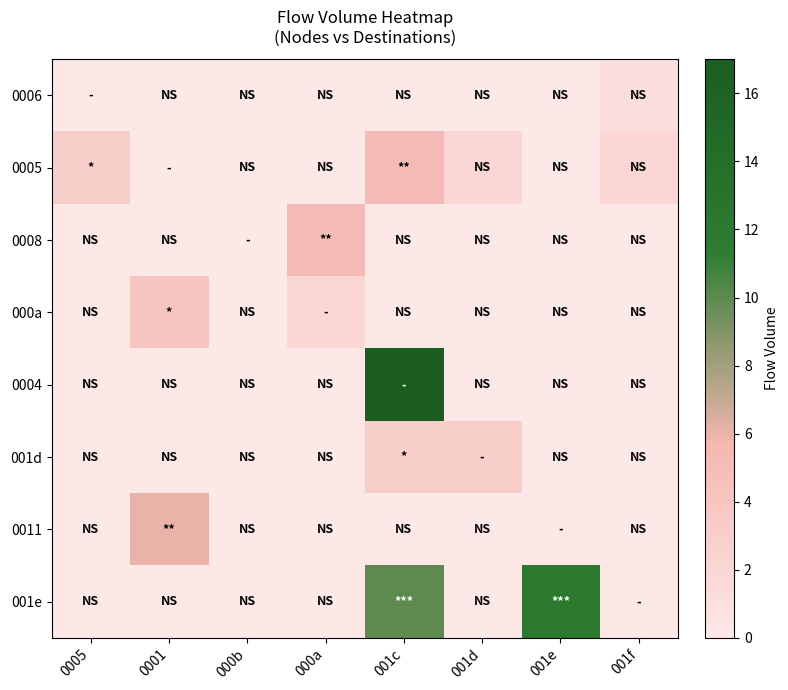

Which series has the largest total across all categories?

001e